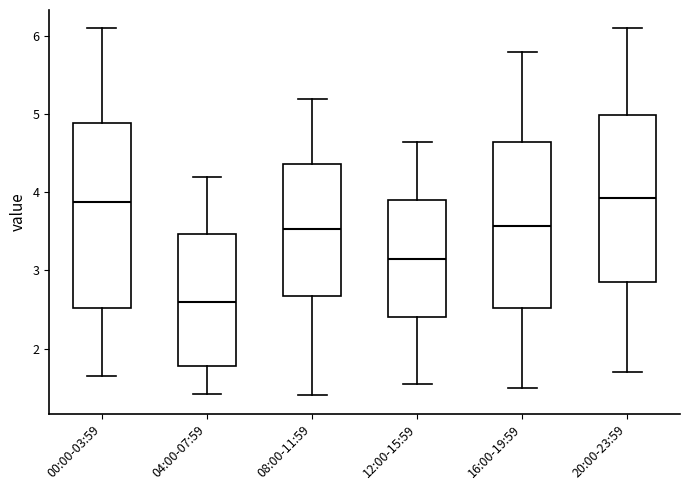

Which box's median line is the lowest?

04:00-07:59